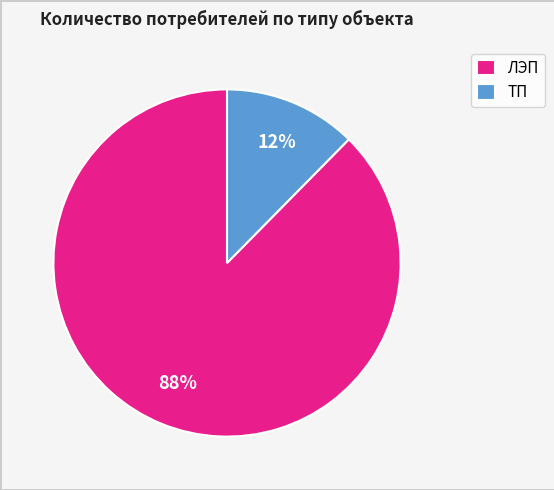

True or false: ЛЭП accounts for 76% of the total.

False